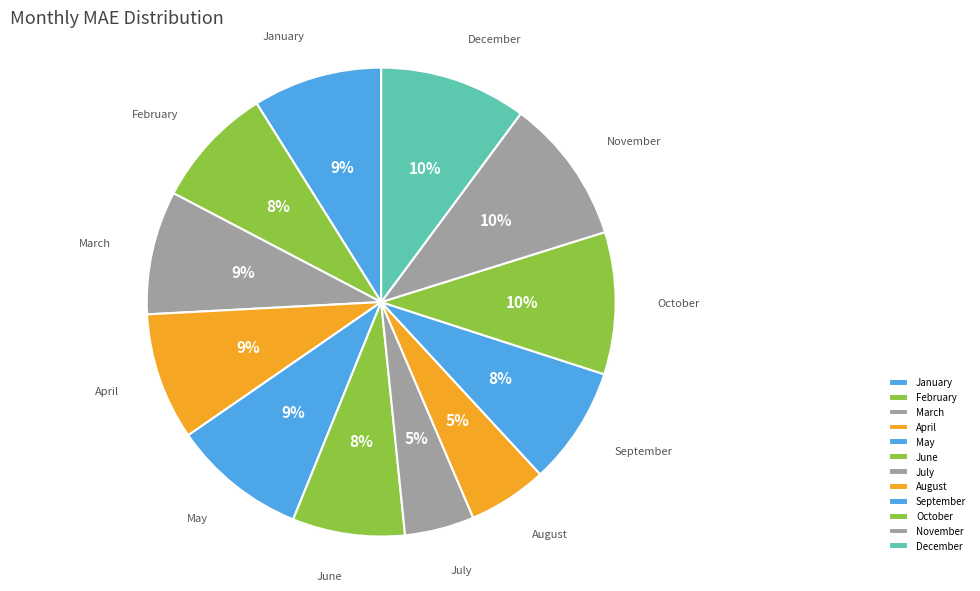

True or false: February accounts for 8% of the total.

True